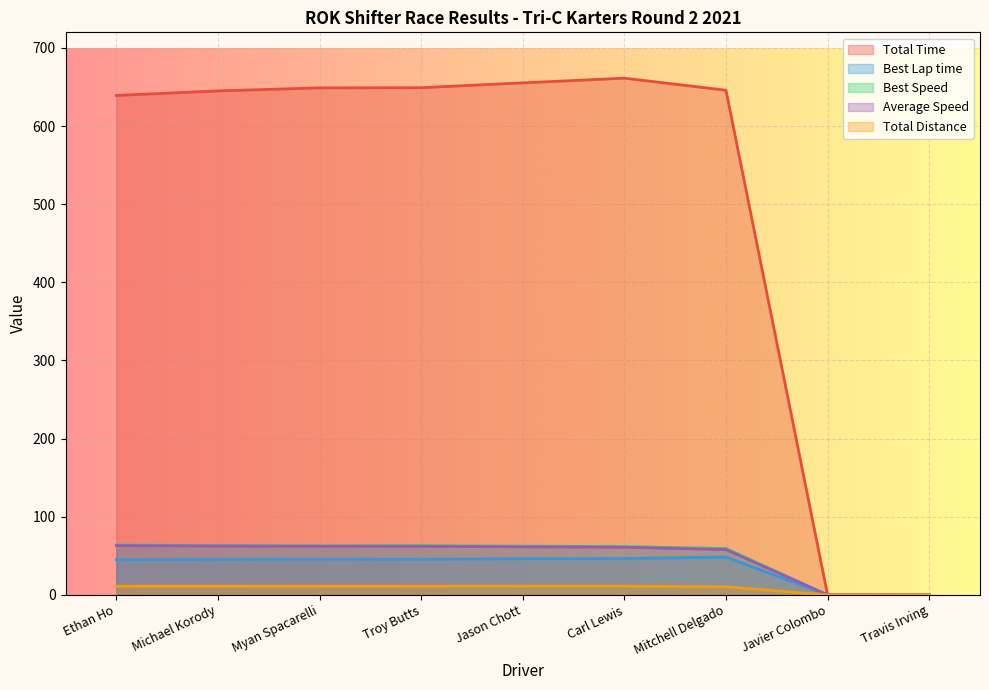

At which label does Total Time first exceed 645?

Michael Korody